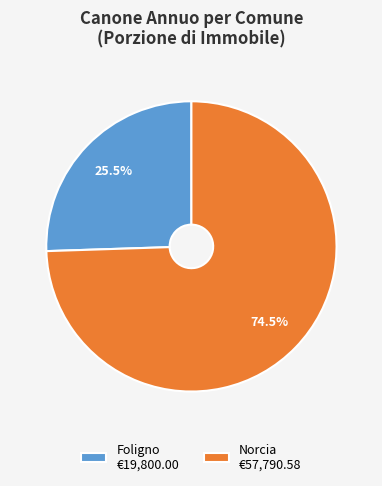

True or false: Foligno accounts for 12% of the total.

False